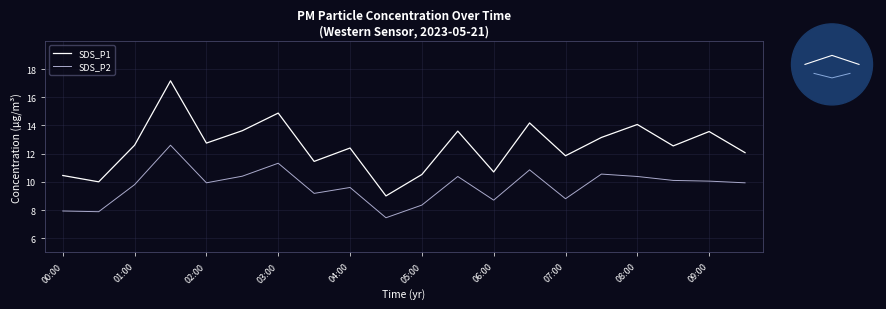

True or false: SDS_P1 has more than 2 interior local peaks.

True